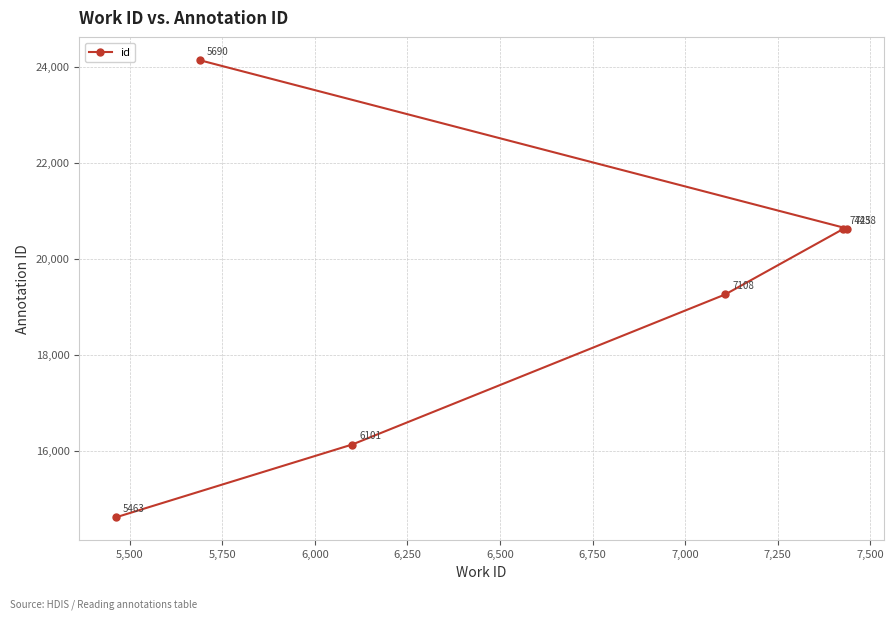

What is the value of the 1st point from the left?

14614